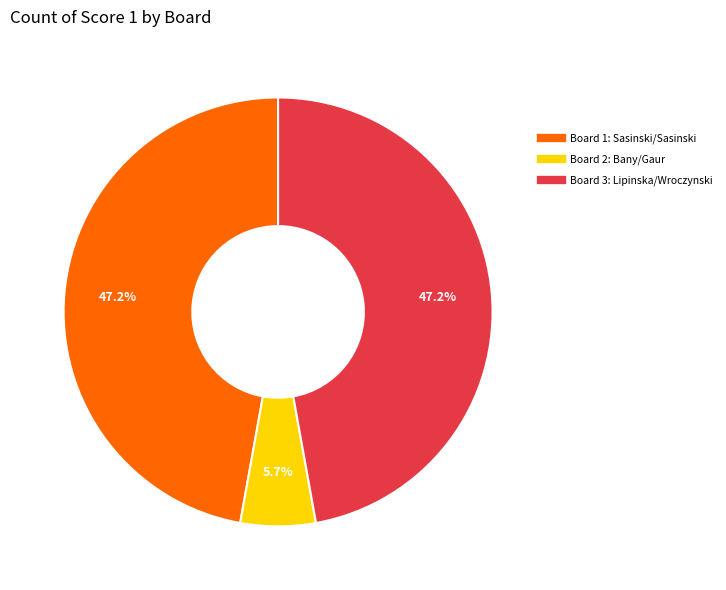

Combined, what portion of the pie is Board 3: Lipinska/Wroczynski and Board 1: Sasinski/Sasinski?

94.3%